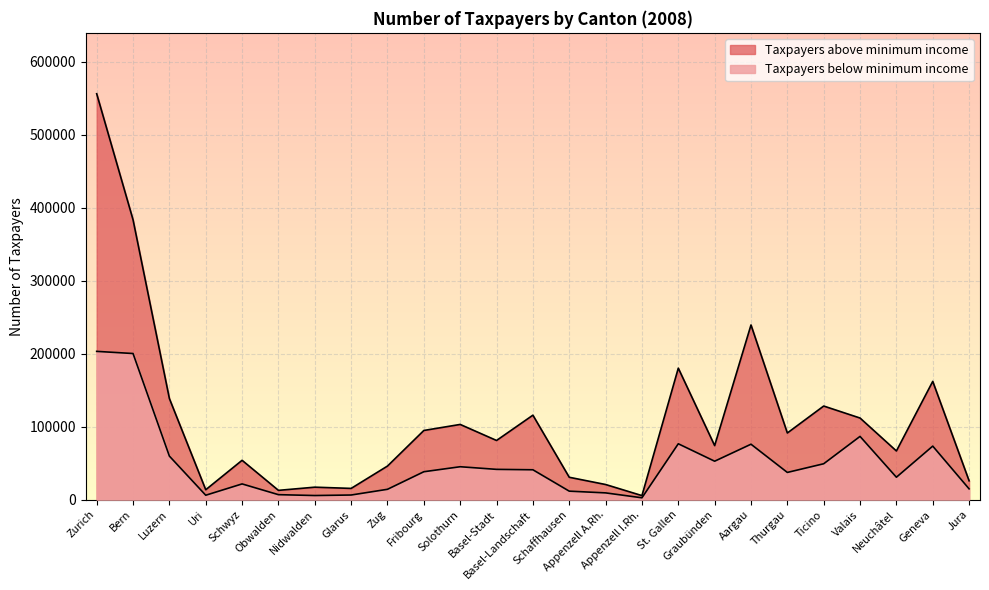

True or false: Taxpayers below minimum income and Taxpayers above minimum income cross at least once.

False